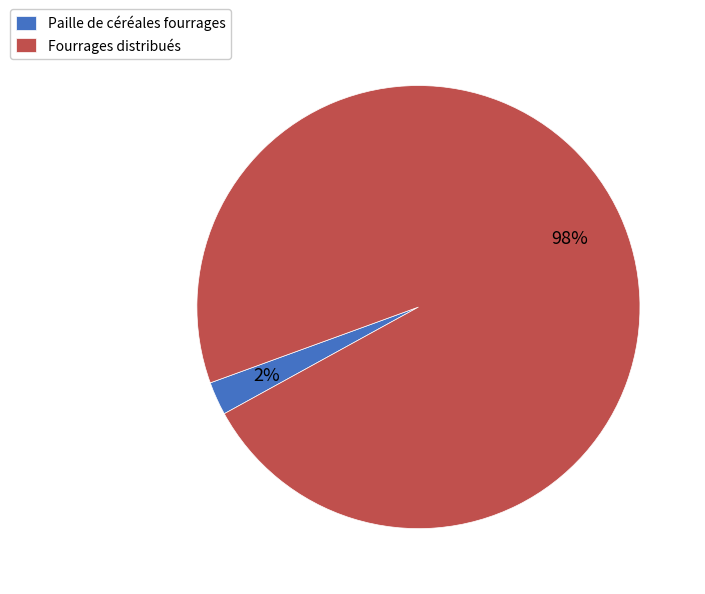

Count the number of slices in the pie.

2